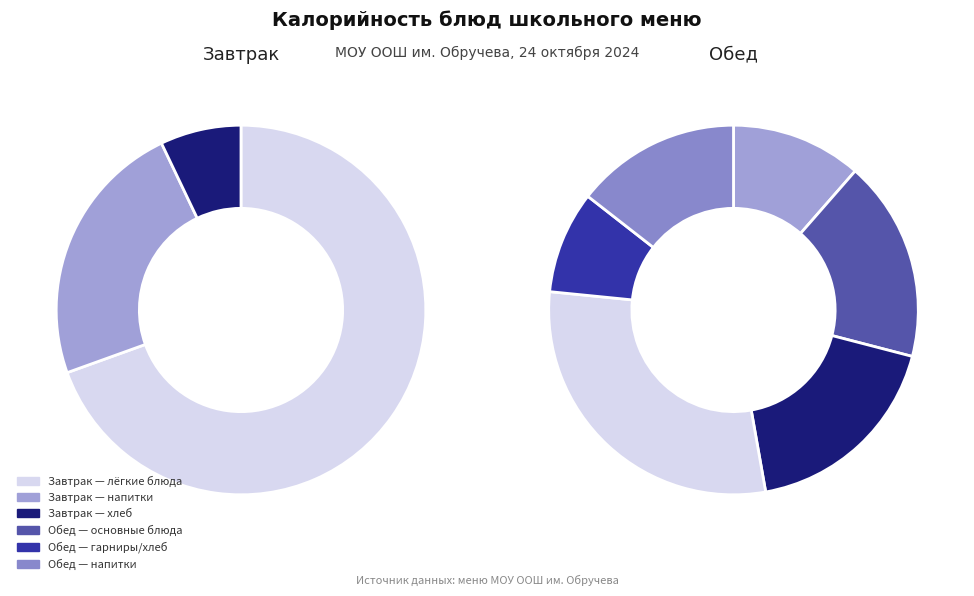

How many slices are in this pie chart?

9